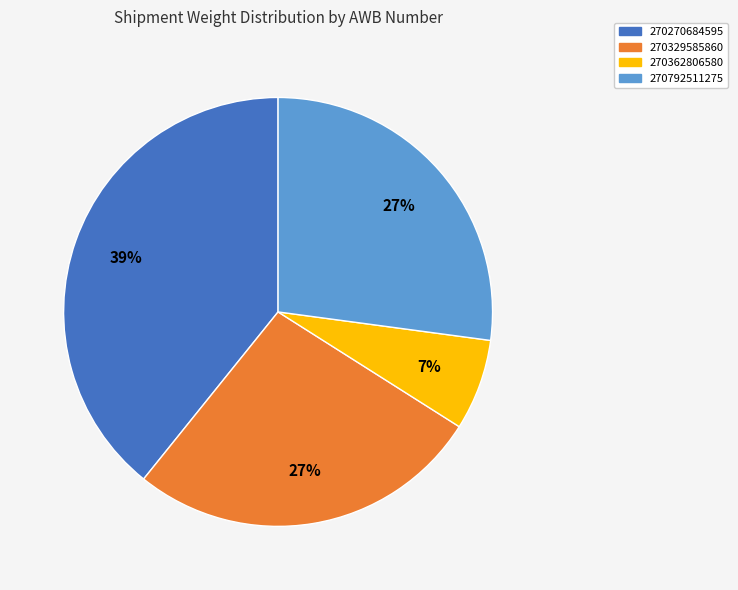

What percentage is the 270362806580 slice, to the nearest percent?

7%